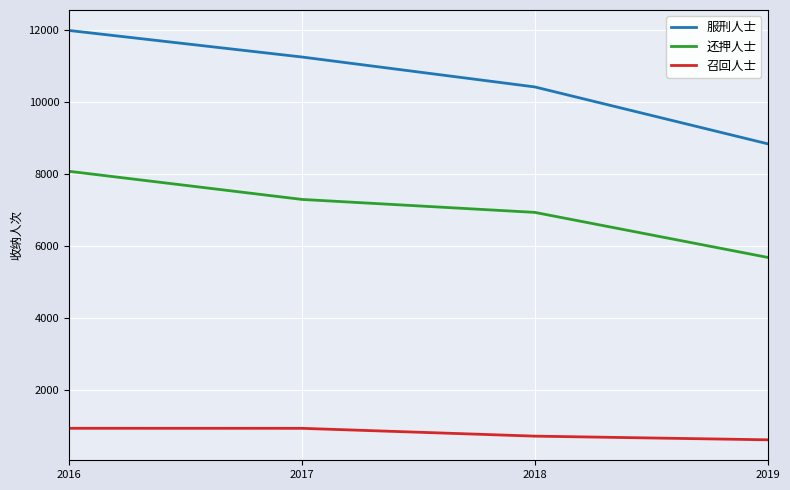

Rank the categories by 服刑人士 value from highest to lowest.

2016, 2017, 2018, 2019